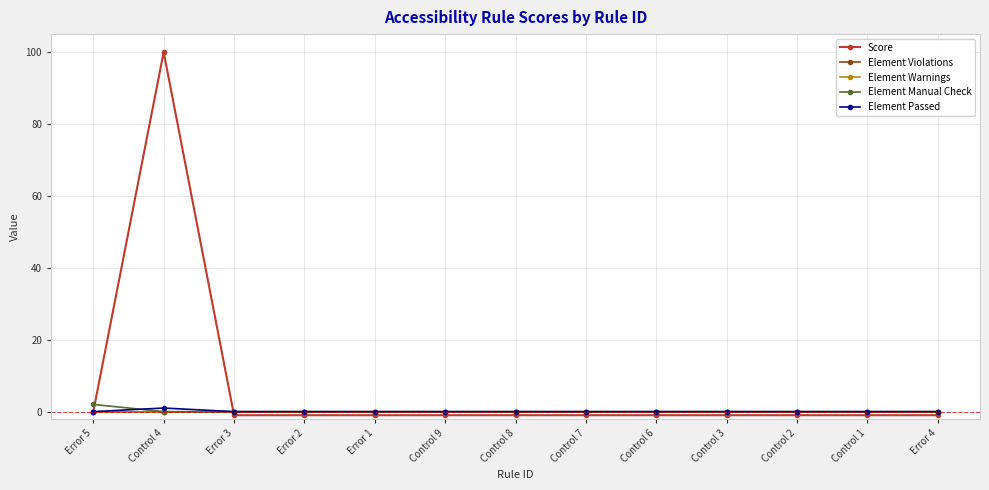

Does the chart have visible grid lines?

Yes